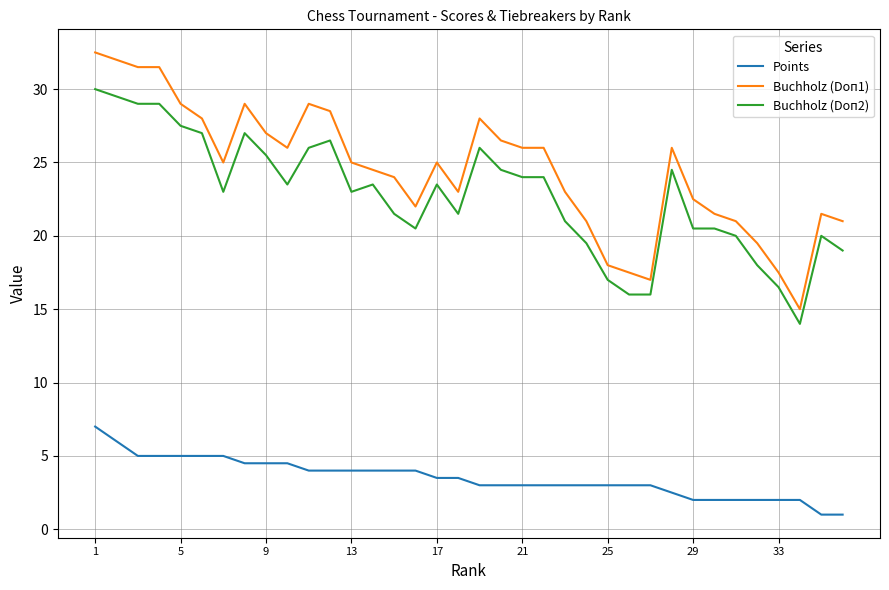

What is the difference between the maximum and minimum values in the Buchholz (Doп2) series?

16.0